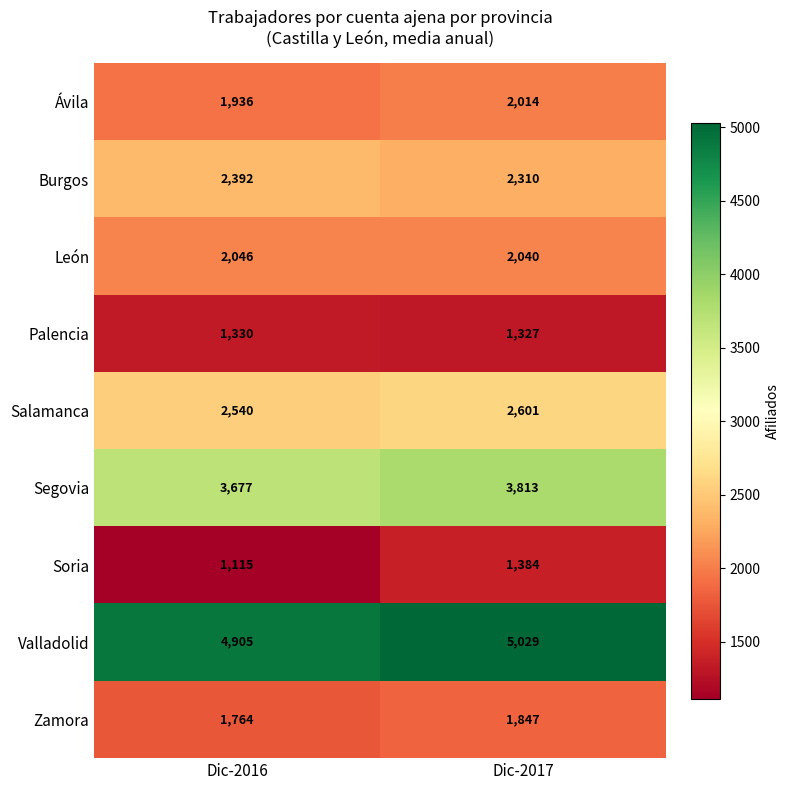

How many distinct data groups are displayed?

9